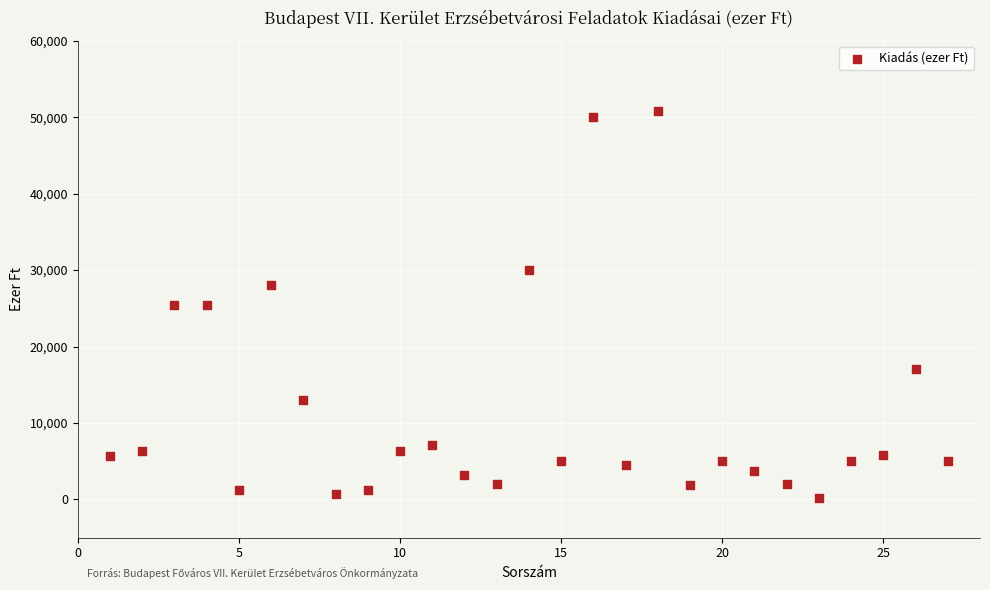

What is the range of Y values (max minus min)?

50550